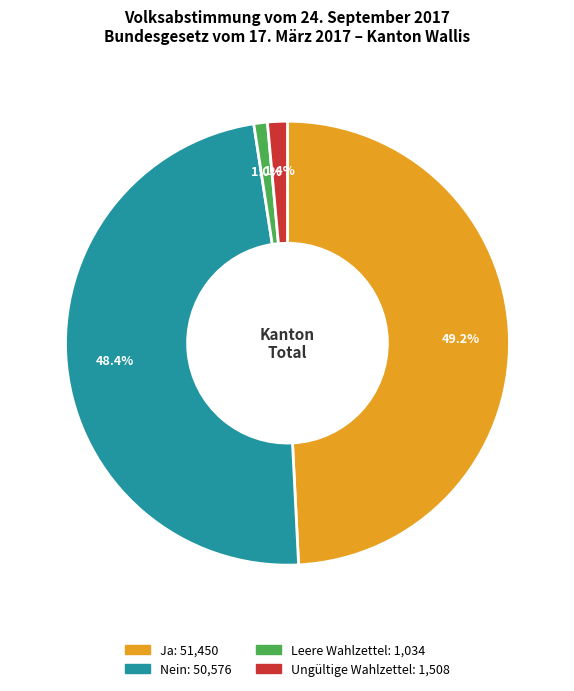

Is there any slice that represents more than half of the pie?

No